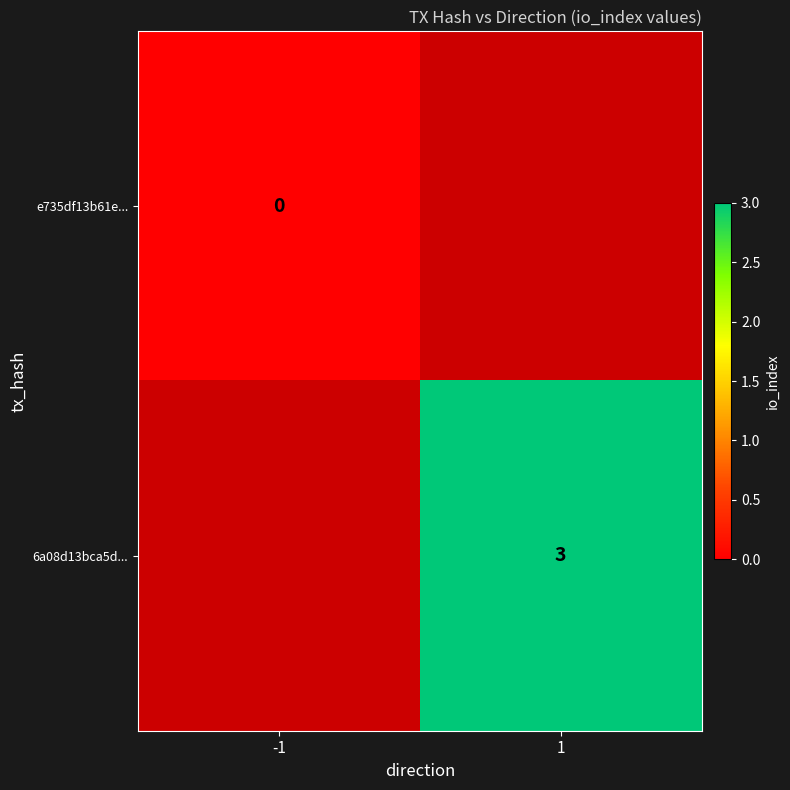

Which series has the widest spread of values?

e735df13b61e...